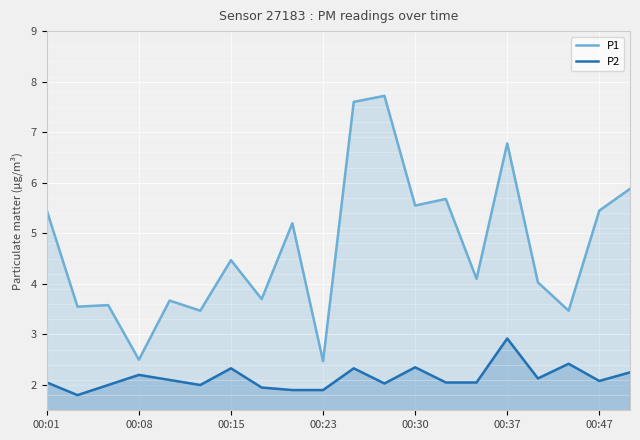

Reading right to left, extract all data points from this chart.

P1: 5.9	5.5	3.5	4.0	6.8	4.1	5.7	5.5	7.7	7.6	2.5	5.2	3.7	4.5	3.5	3.7	2.5	3.6	3.5	5.5
P2: 2.2	2.1	2.4	2.1	2.9	2.0	2.0	2.4	2.0	2.3	1.9	1.9	1.9	2.3	2.0	2.1	2.2	2.0	1.8	2.0